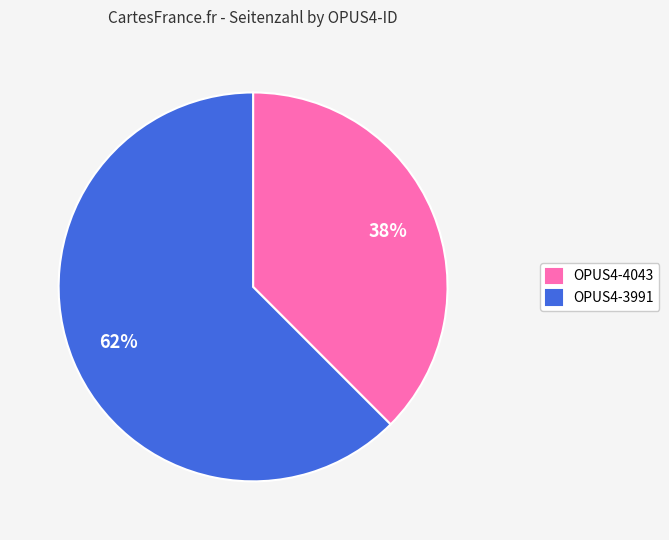

Does OPUS4-4043 represent more than half of the total?

No